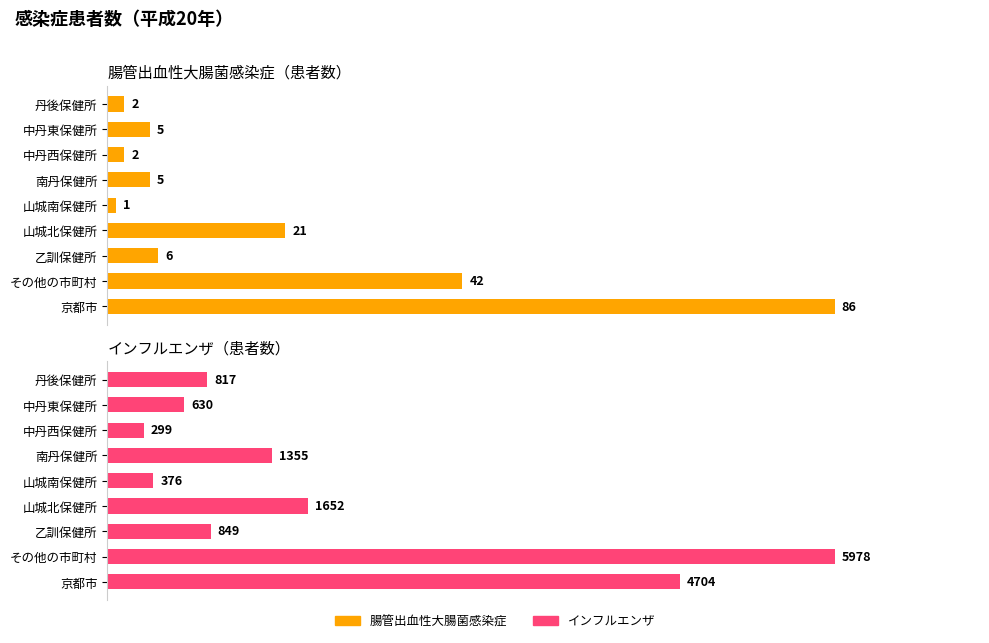

True or false: 腸管出血性大腸菌感染症 has a value of 4.1 at 中丹東保健所.

False